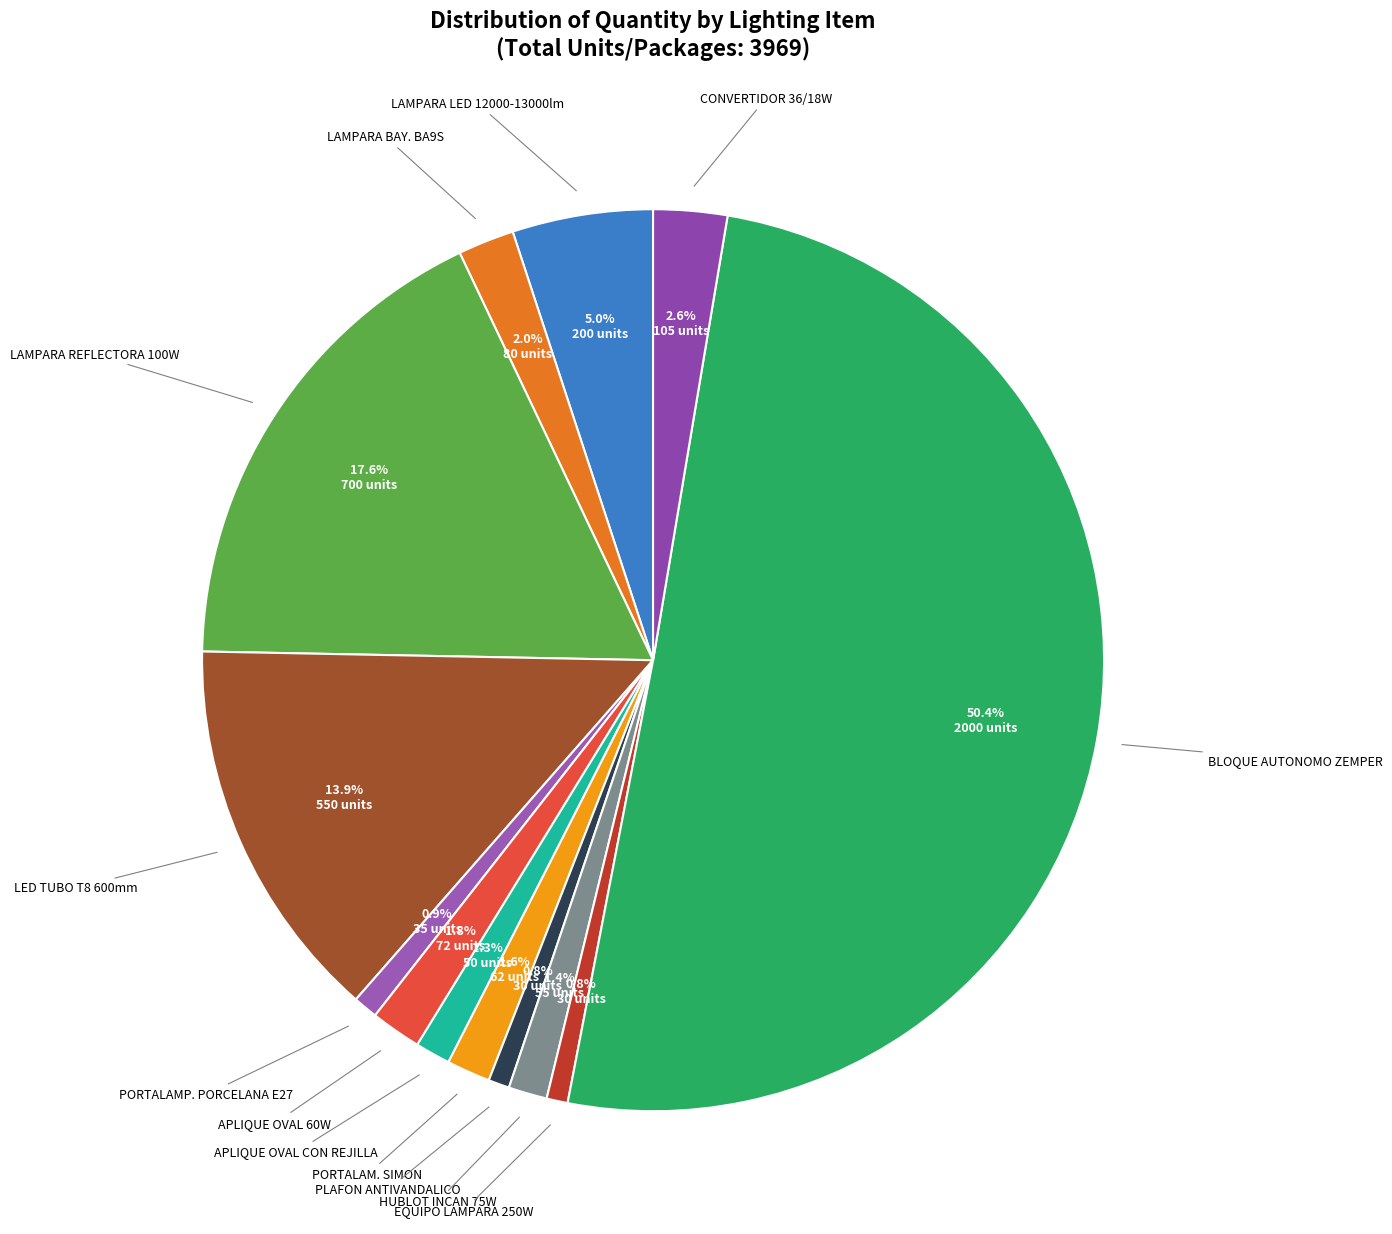

To the nearest percent, what is the difference between the largest and smallest slice percentages?

50%